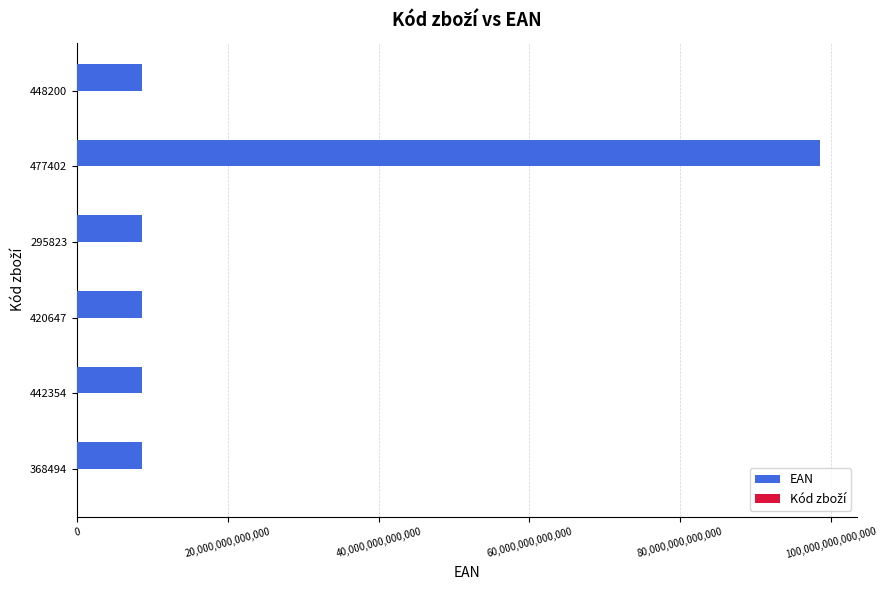

The value of EAN at 420647 is 8594007484182. True or false?

True